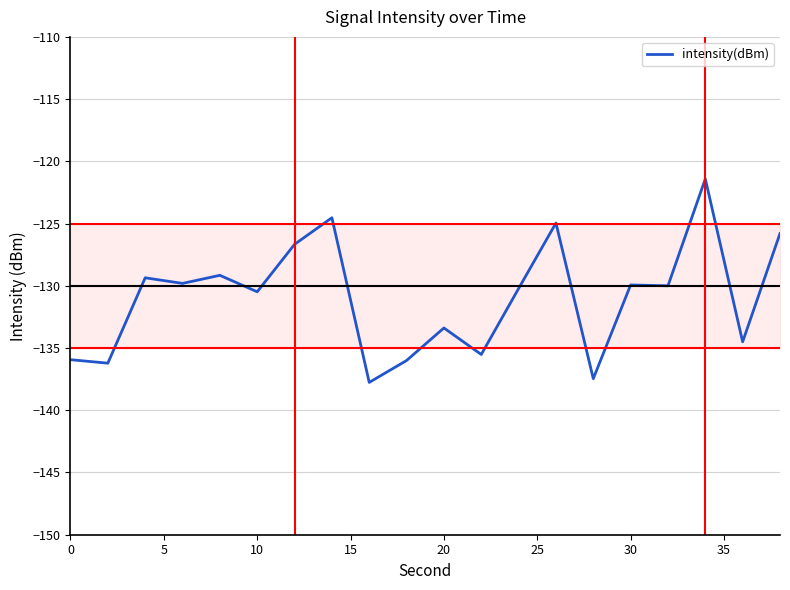

What is the difference between the maximum and minimum values?

16.4